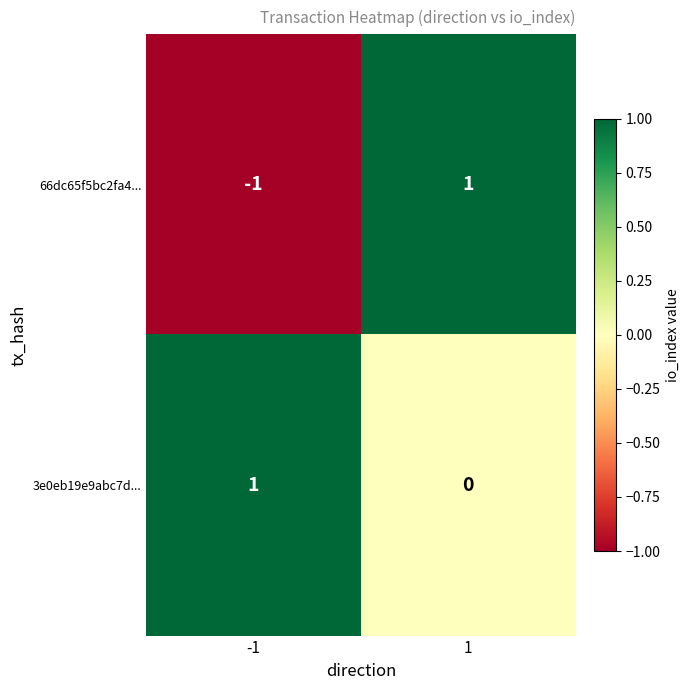

The 3e0eb19e9abc7d... series shows 1 at -1. True or false?

True